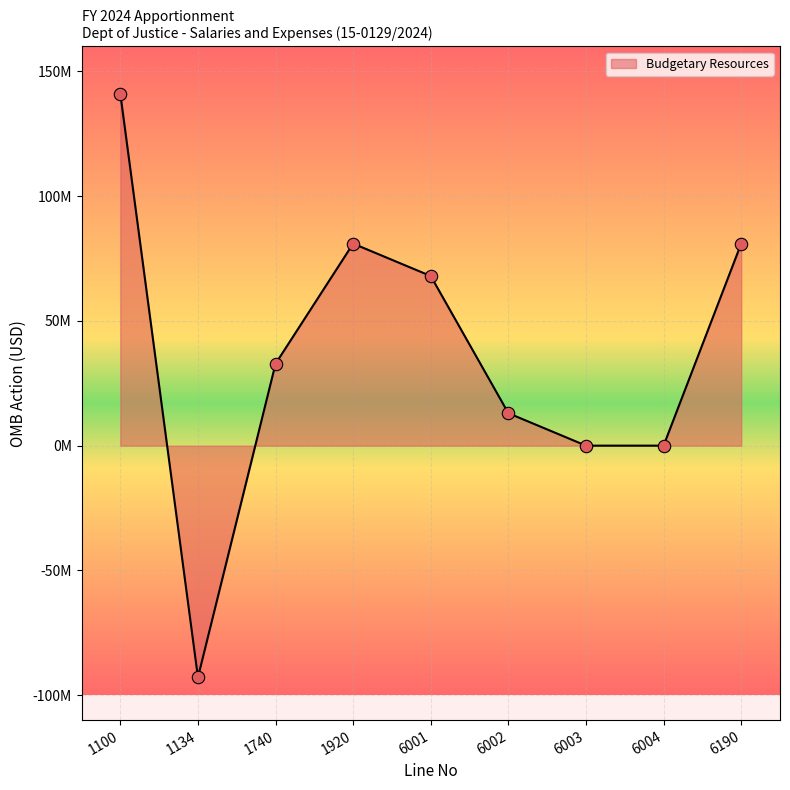

Approximately how many times larger is the value at 6001 compared to 1740?

2.1